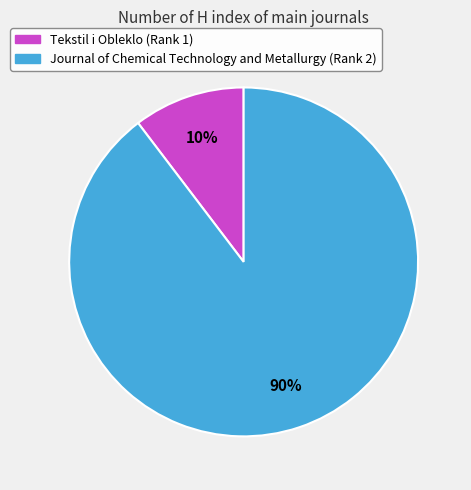

To the nearest percent, what is the combined percentage of Journal of Chemical Technology and Metallurgy (Rank 2) and Tekstil i Obleklo (Rank 1)?

100%